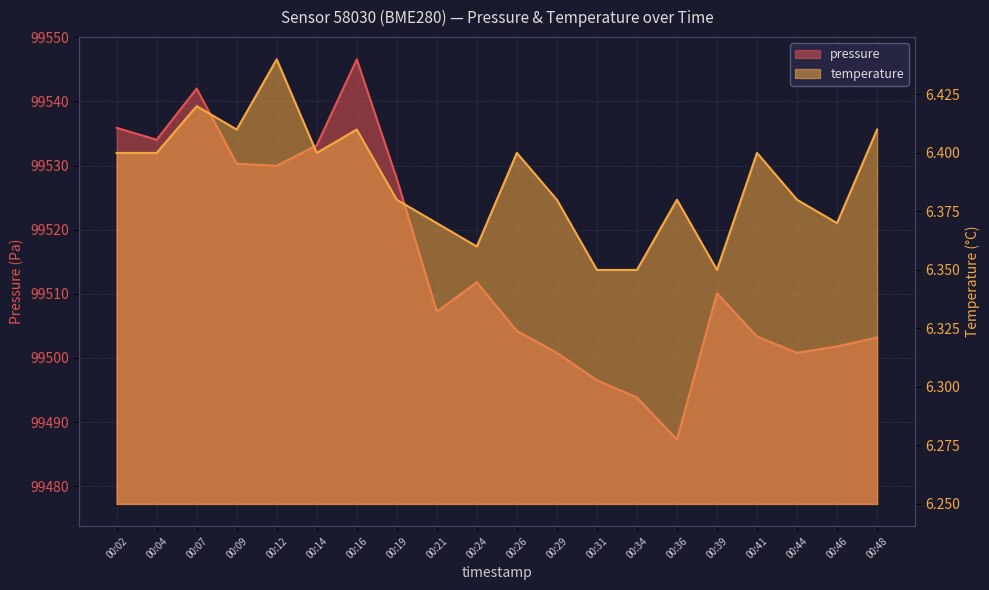

Does the chart display data point markers on the line(s)?

No